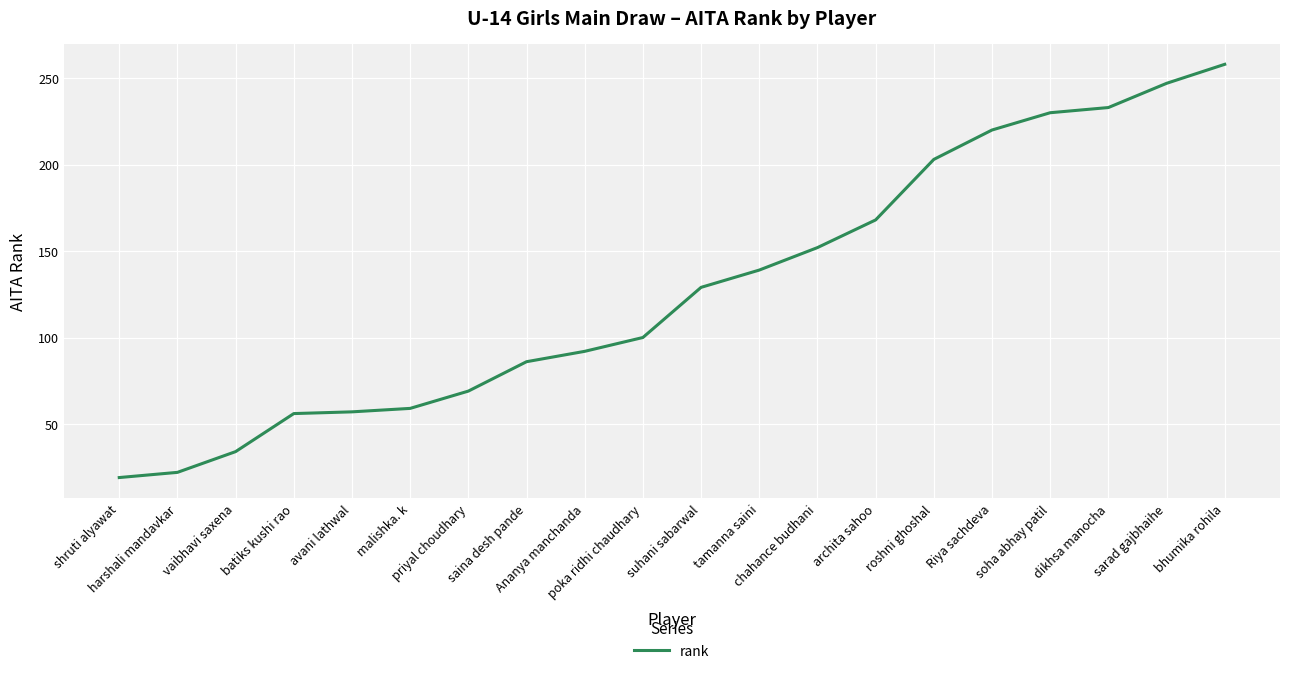

What is the minimum value shown in the chart?

19